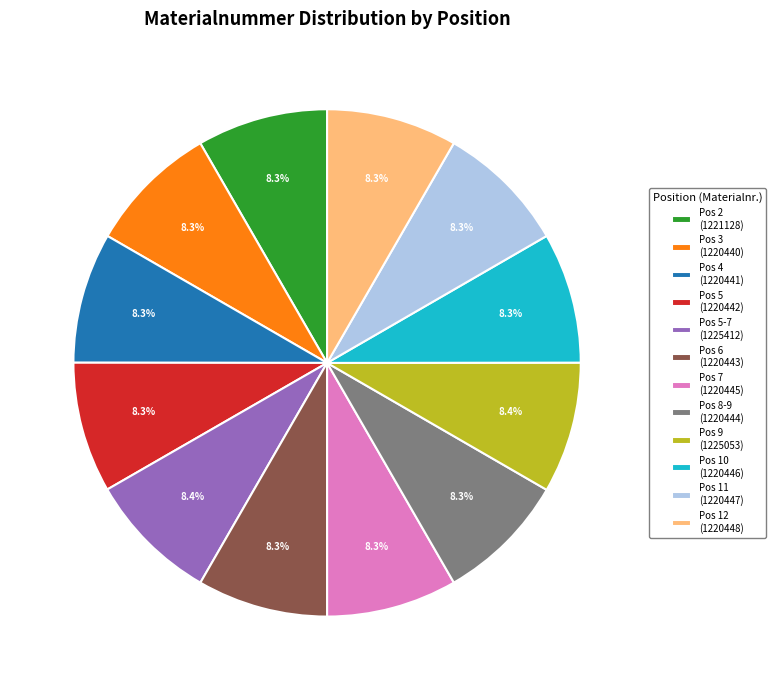

Does Pos 11 (1220447) account for over 50% of the chart?

No